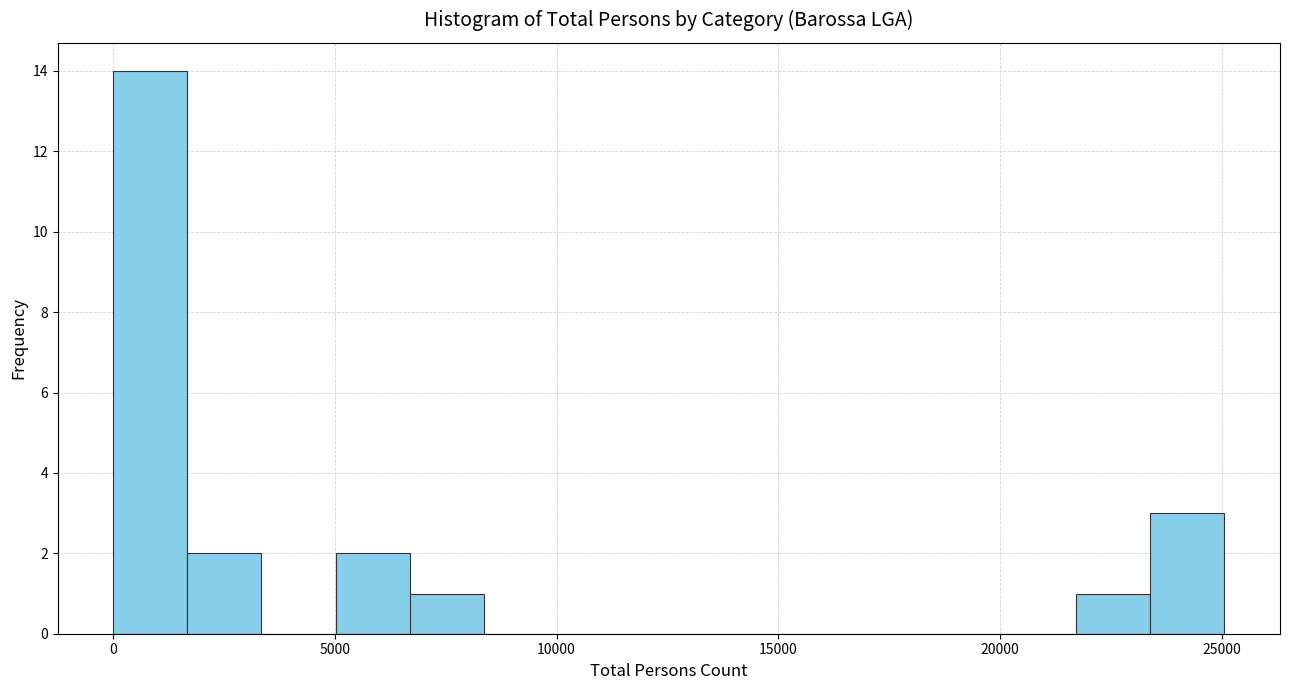

Around what value on the x-axis is the tallest bar? Give the approximate position of its centre, as read against the axis.

1000